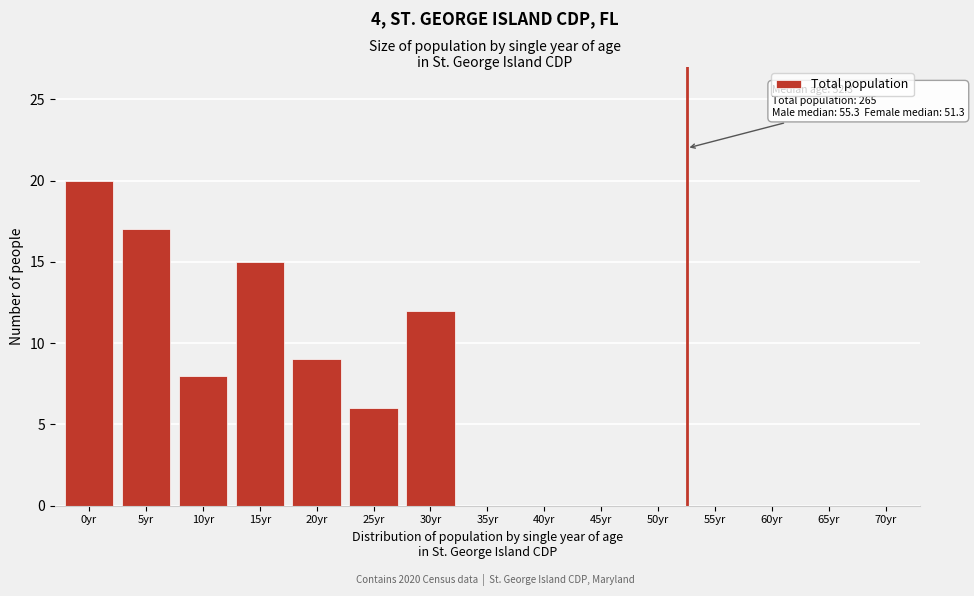

Reading right to left, extract all data points from this chart.

70yr=0	65yr=0	60yr=0	55yr=0	50yr=0	45yr=0	40yr=0	35yr=0	30yr=12	25yr=6	20yr=9	15yr=15	10yr=8	5yr=17	0yr=20